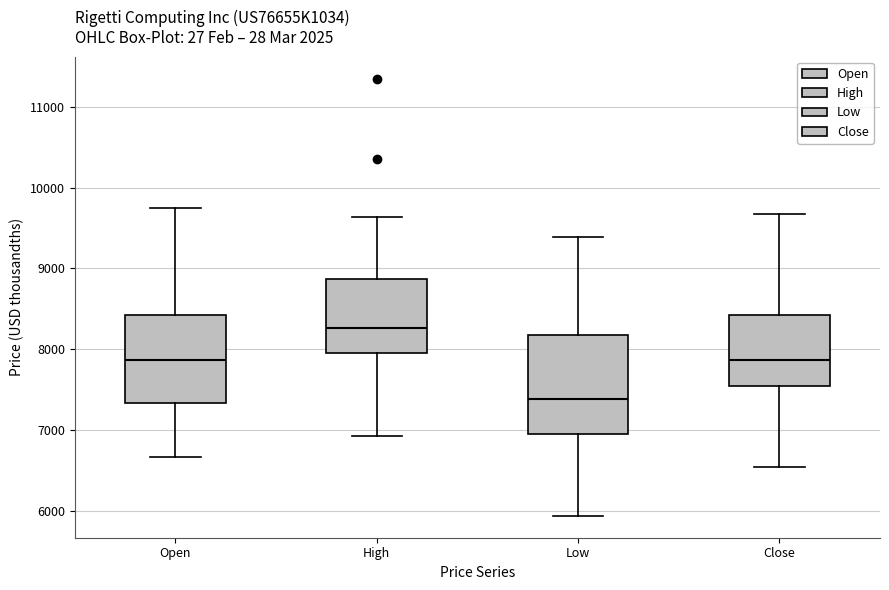

Which box has the highest median line?

High